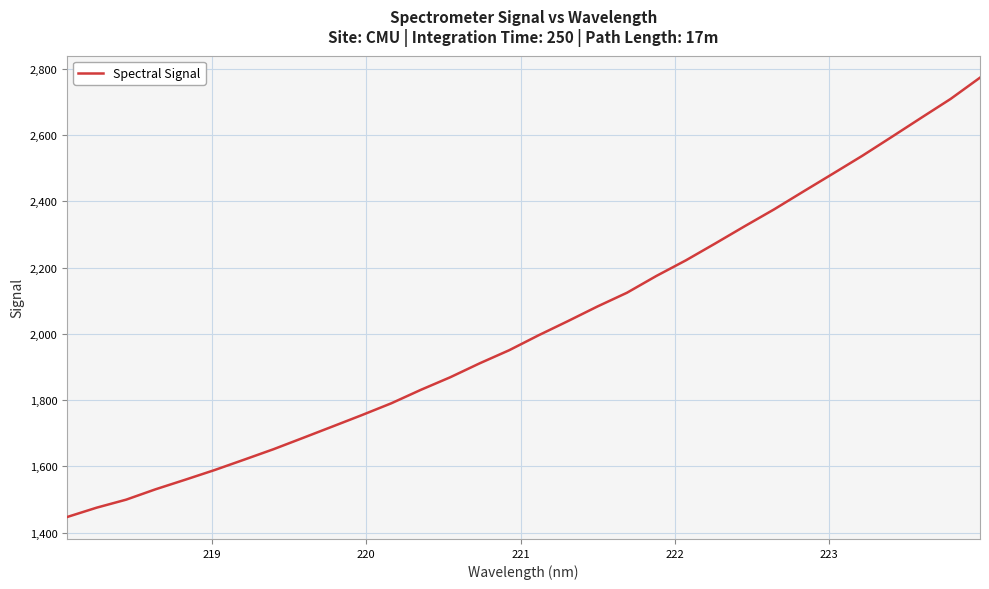

What is the greatest value displayed?

2773.8